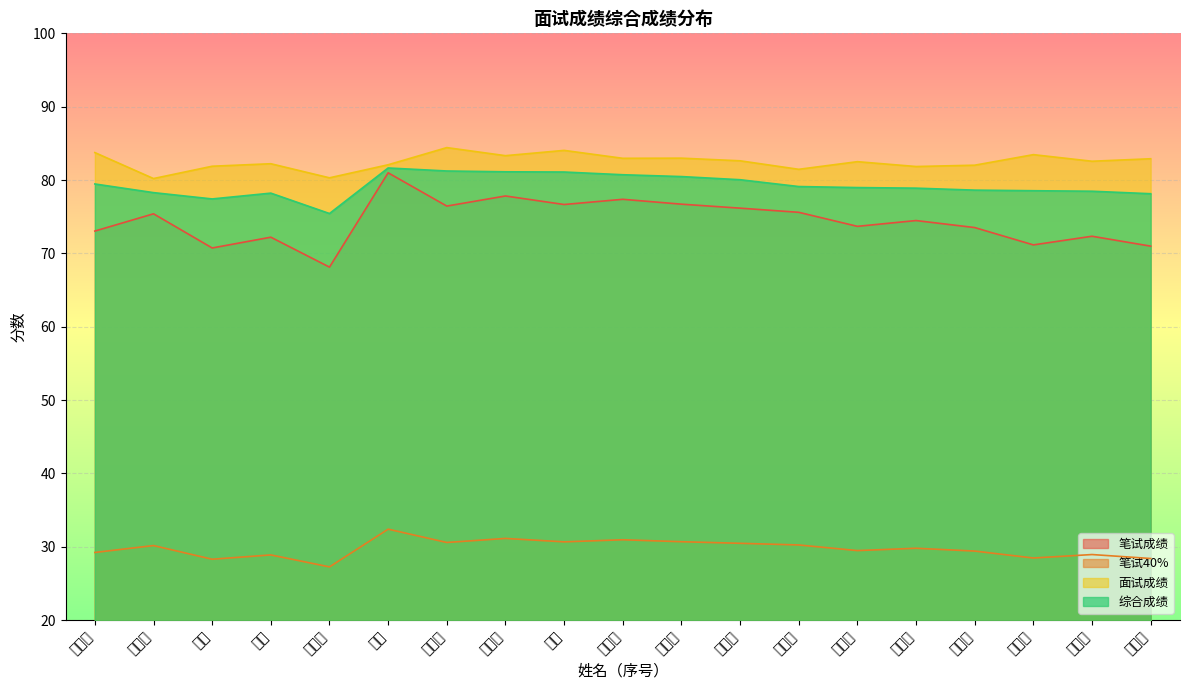

True or false: 笔试40% has a value of 30.7 at 彭娟娟.

True